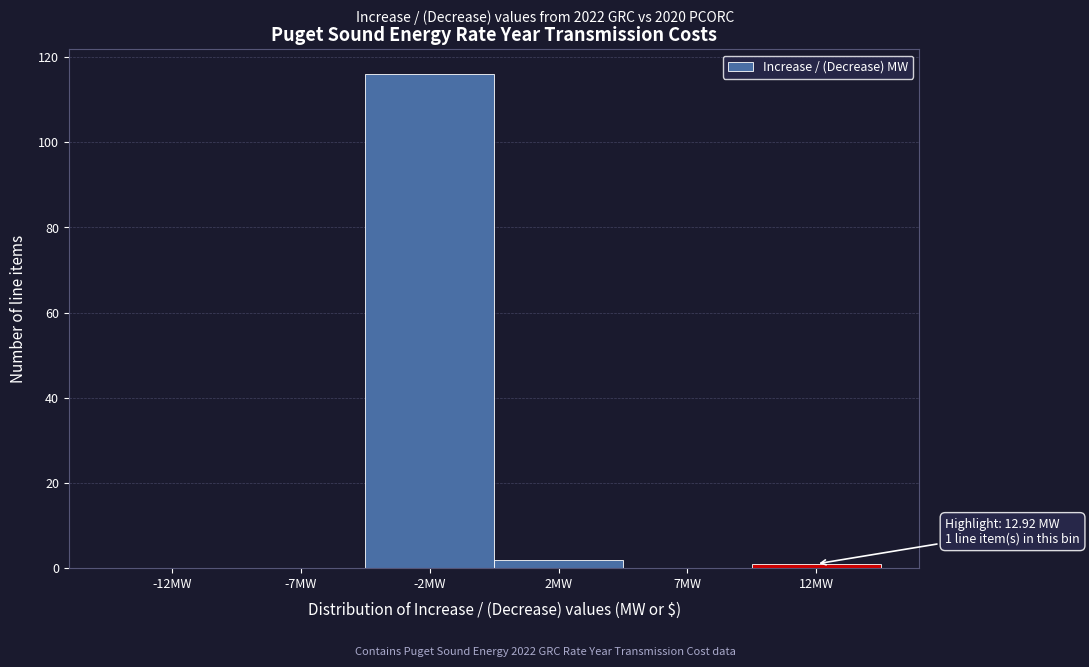

Reading right to left, what are all the values shown in this chart?

12MW=1	7MW=0	2MW=2	-2MW=116	-7MW=0	-12MW=0